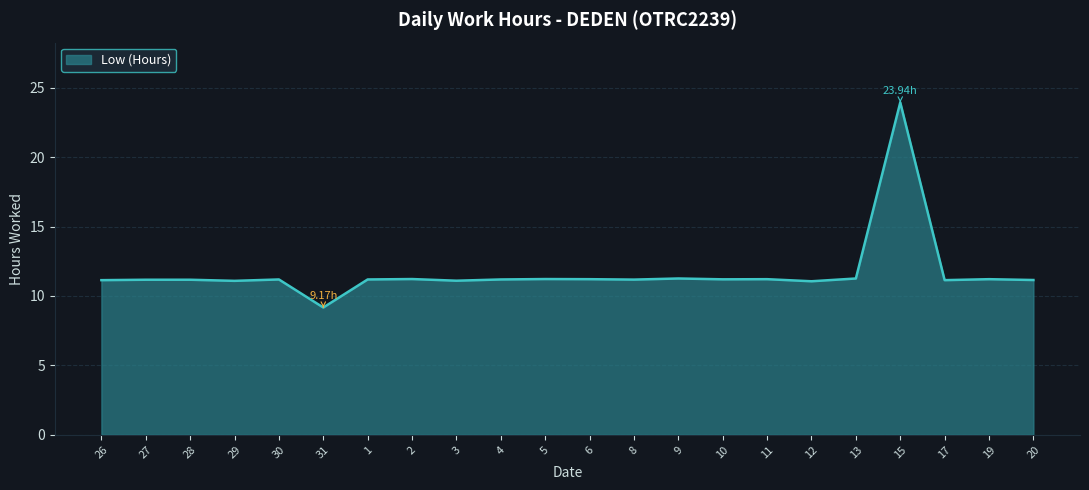

What is the difference between the maximum and minimum values?

14.8